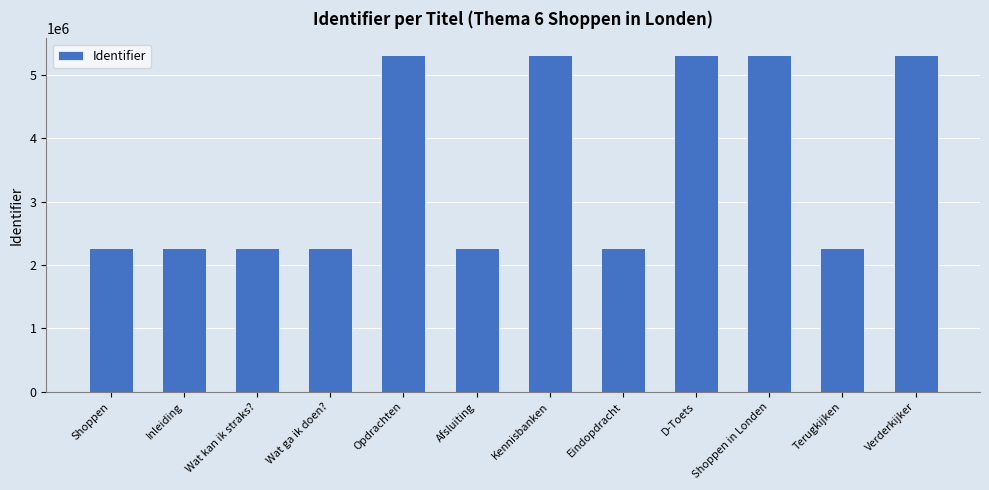

What position from the right is Shoppen in Londen?

3